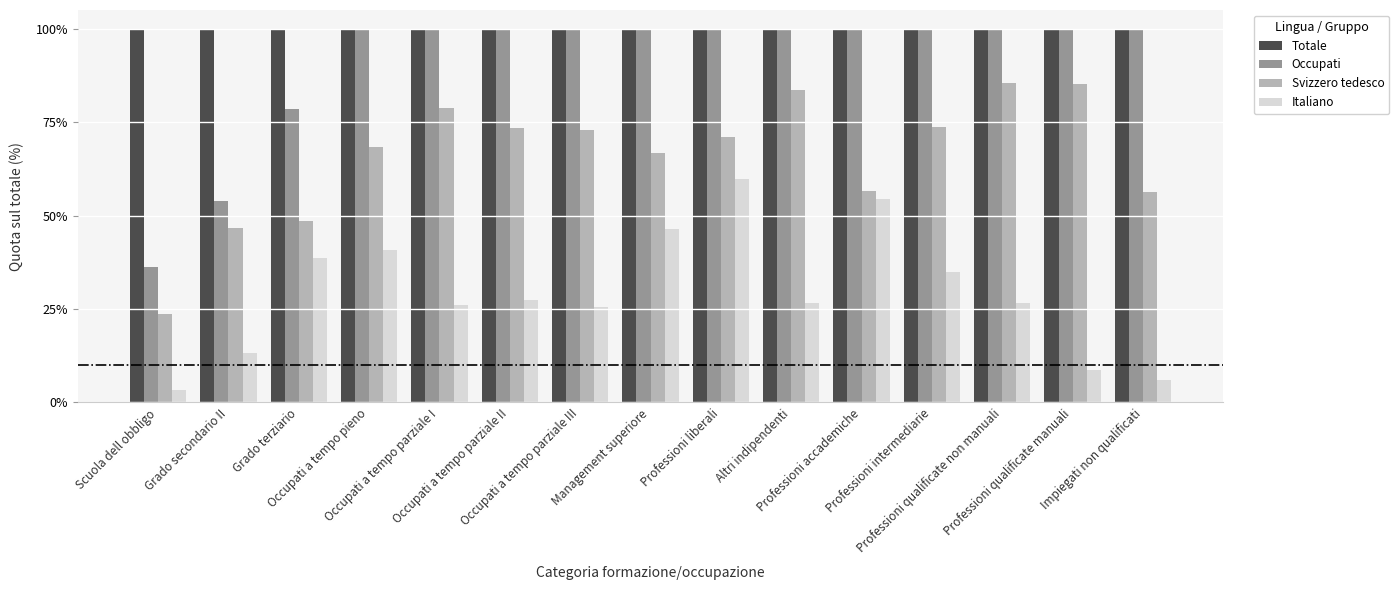

What is the maximum value for Italiano?

59.7